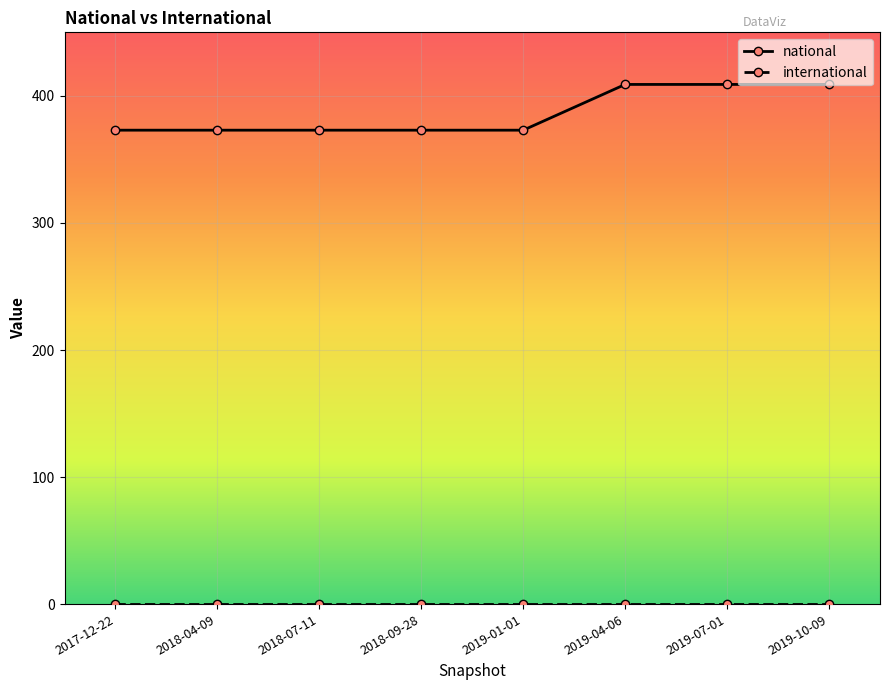

What is the spread (max minus min) of values at 2017-12-22?

373